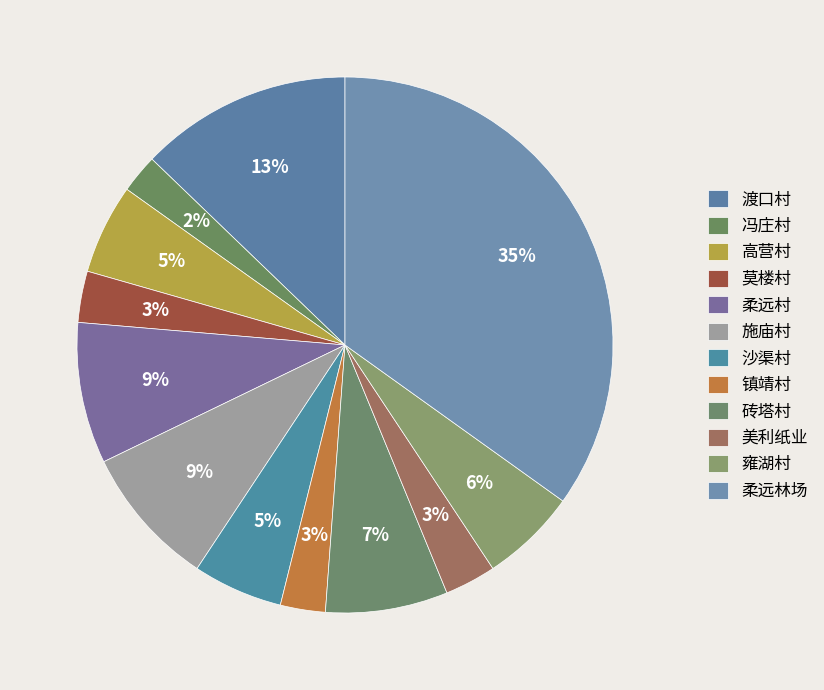

The 美利纸业 slice represents 3% of the pie. True or false?

True